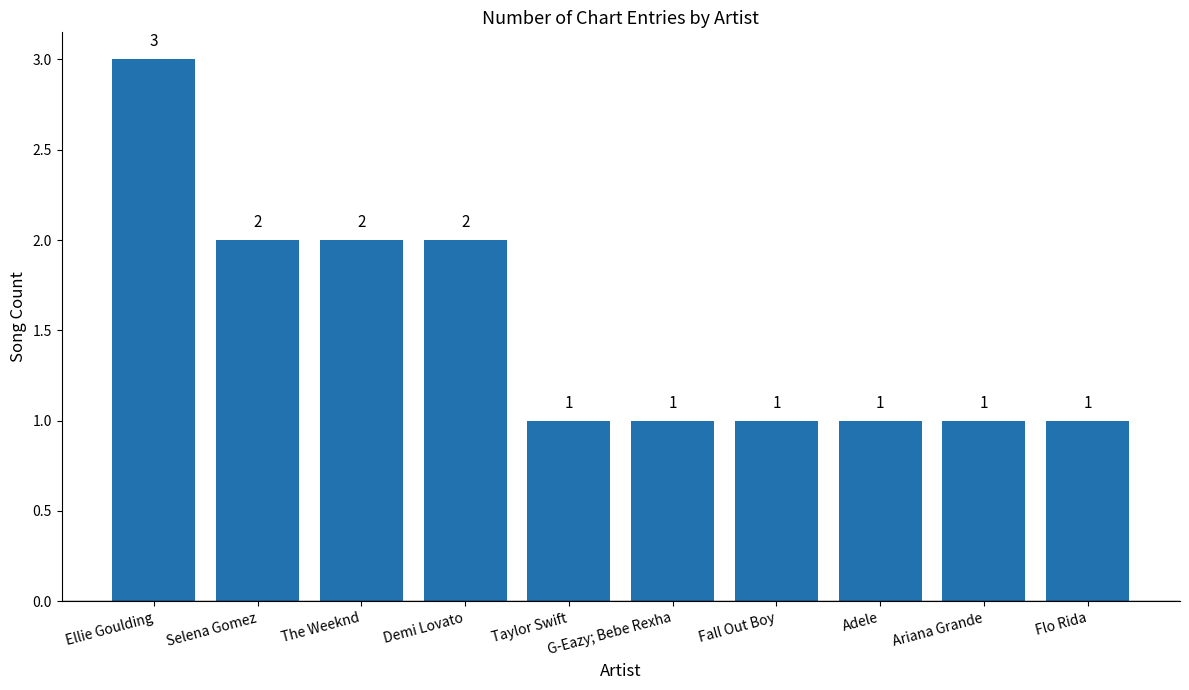

What position from the left is Flo Rida?

10